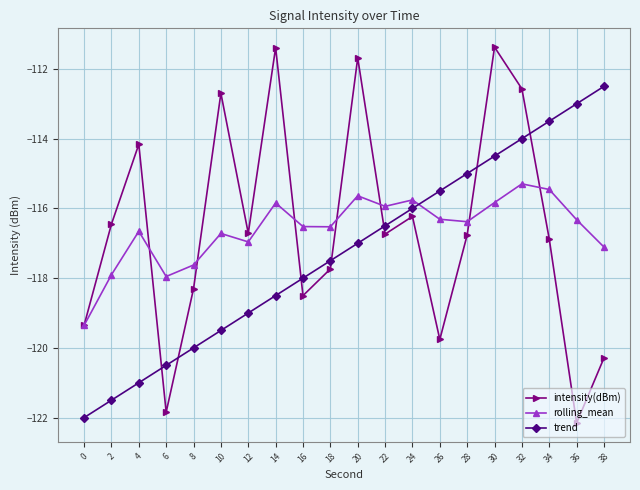

True or false: trend and intensity(dBm) intersect in this chart.

True